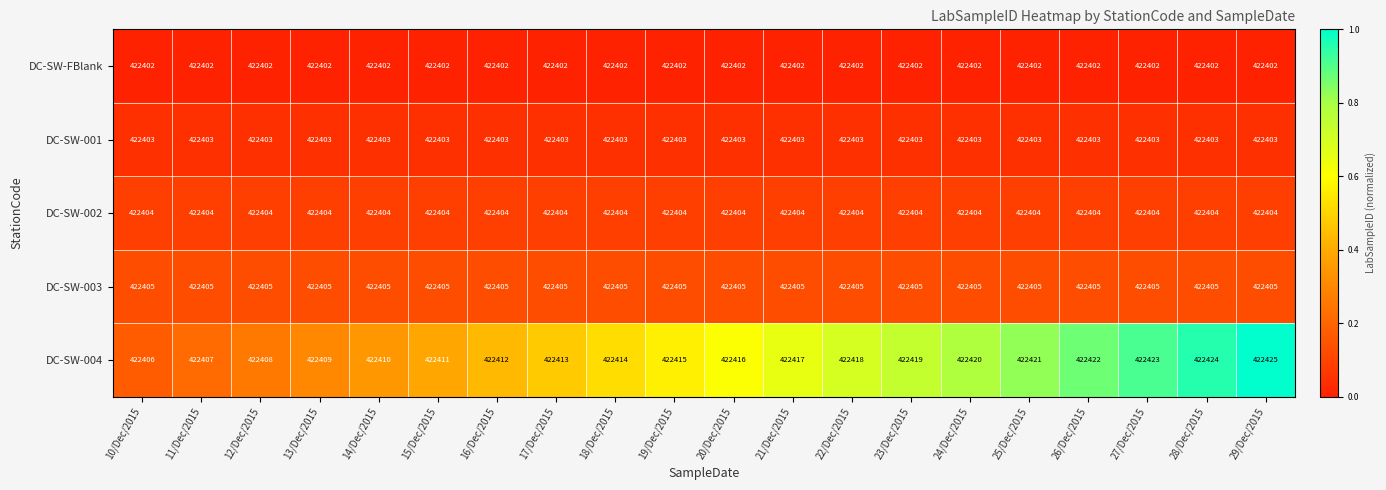

Which series has the widest spread of values?

DC-SW-004